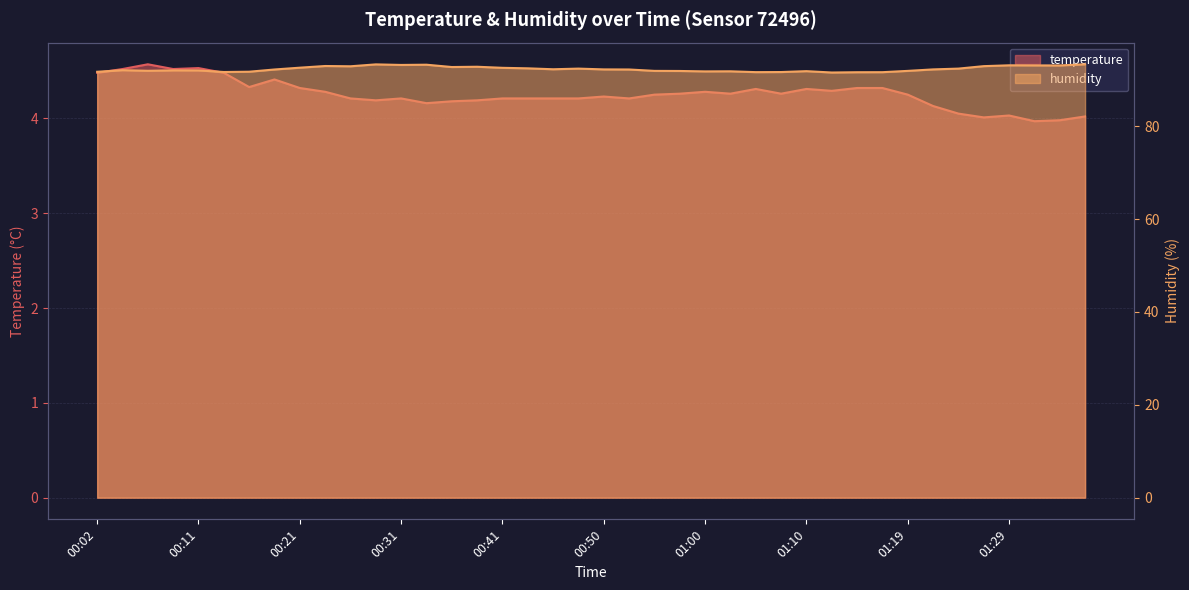

What is the difference between the highest and lowest values at 00:07?

87.4